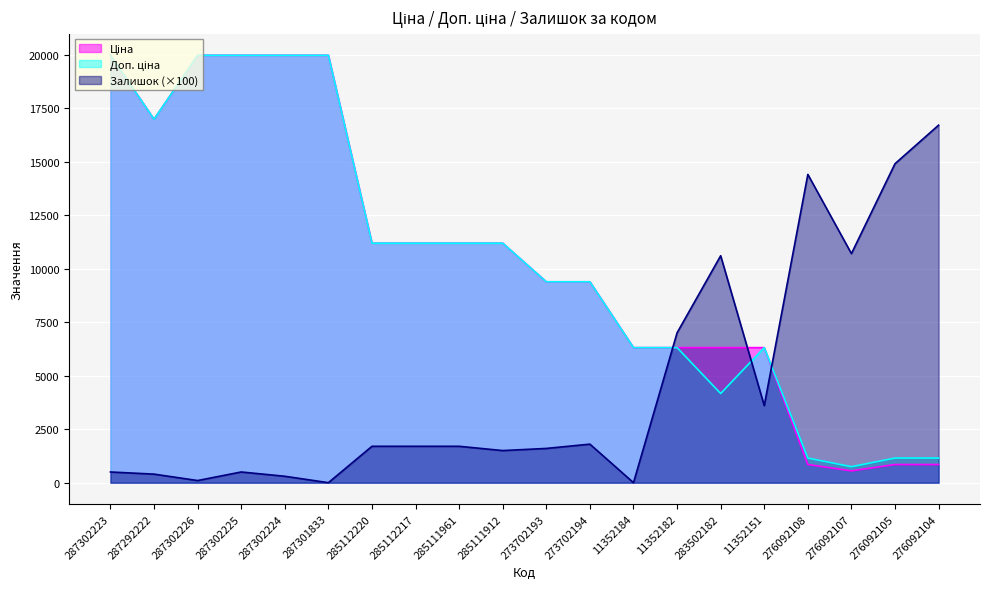

Rank the series by their maximum value, from highest to lowest.

Ціна, Доп. ціна, Залишок